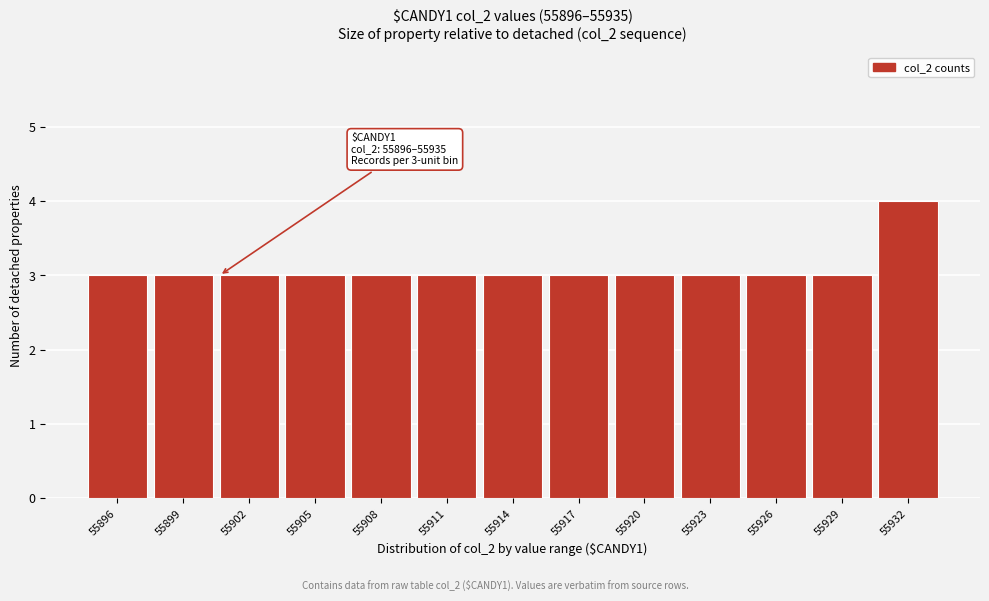

Reading left to right, extract all data points from this chart.

3	3	3	3	3	3	3	3	3	3	3	3	4